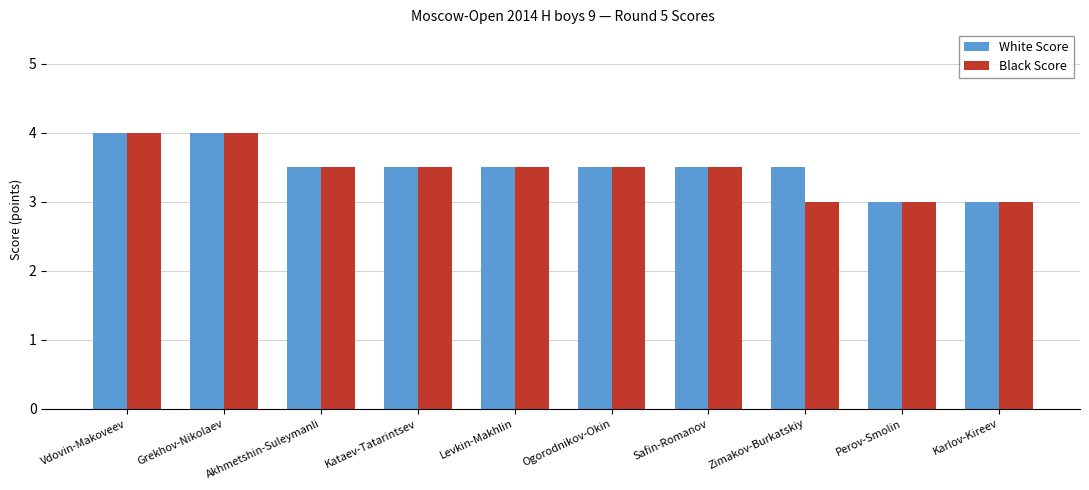

What are all the series names shown in the legend?

White Score, Black Score